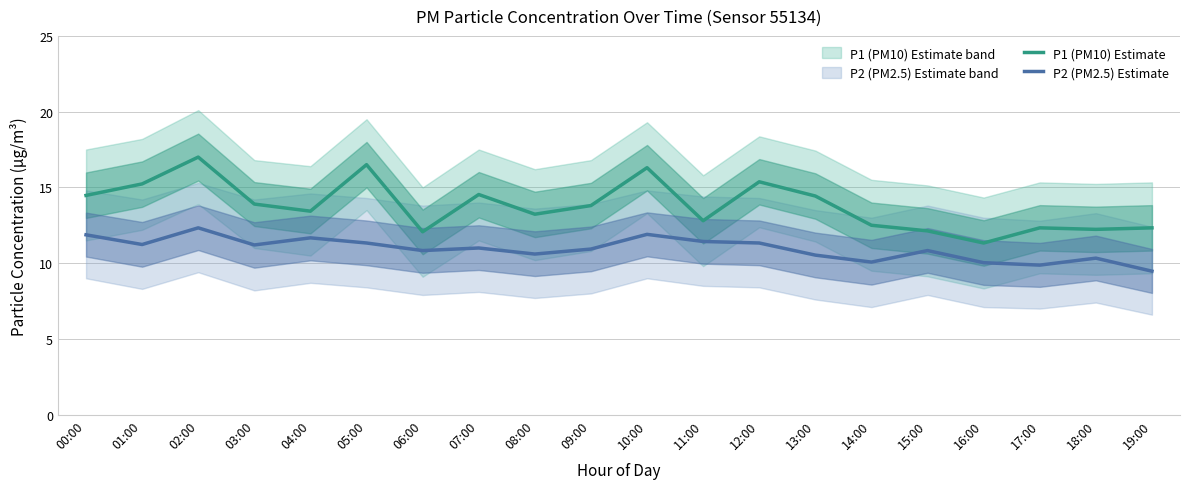

How many interior local valleys does the P2 (PM2.5) Estimate series have?

6